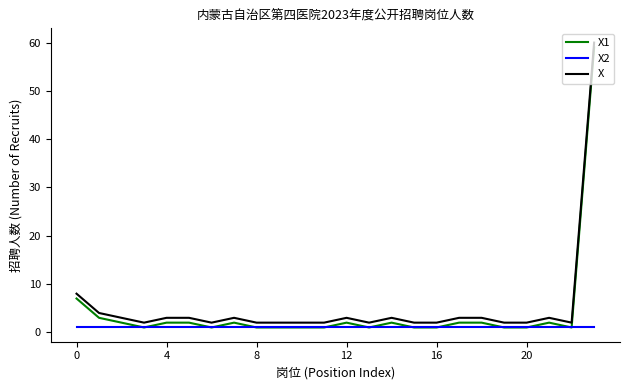

How many lines are shown in the chart?

3